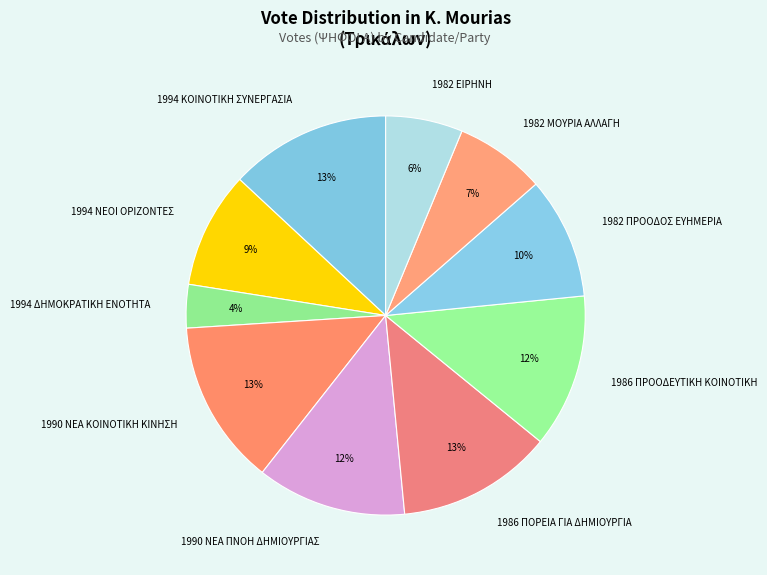

Which slice is the smallest?

1994 ΔΗΜΟΚΡΑΤΙΚΗ ΕΝΟΤΗΤΑ